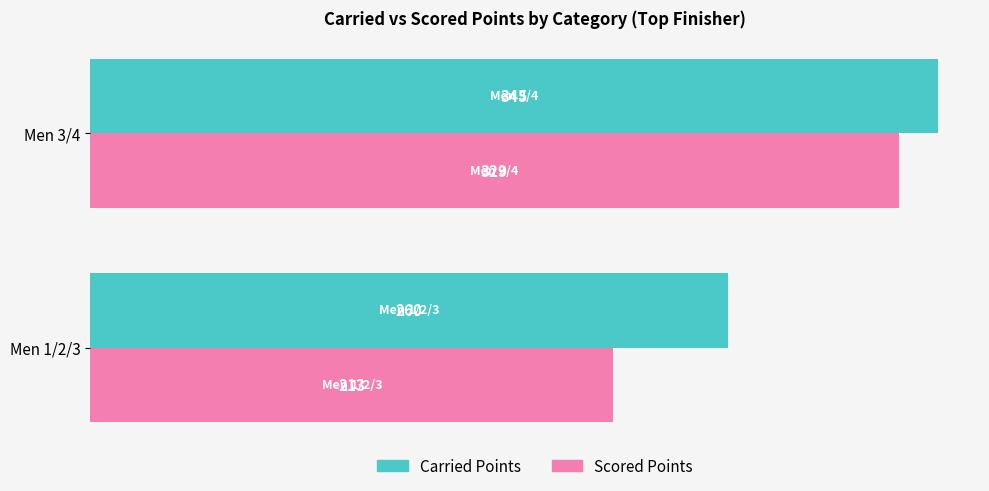

At how many categories does at least one series exceed 306?

1